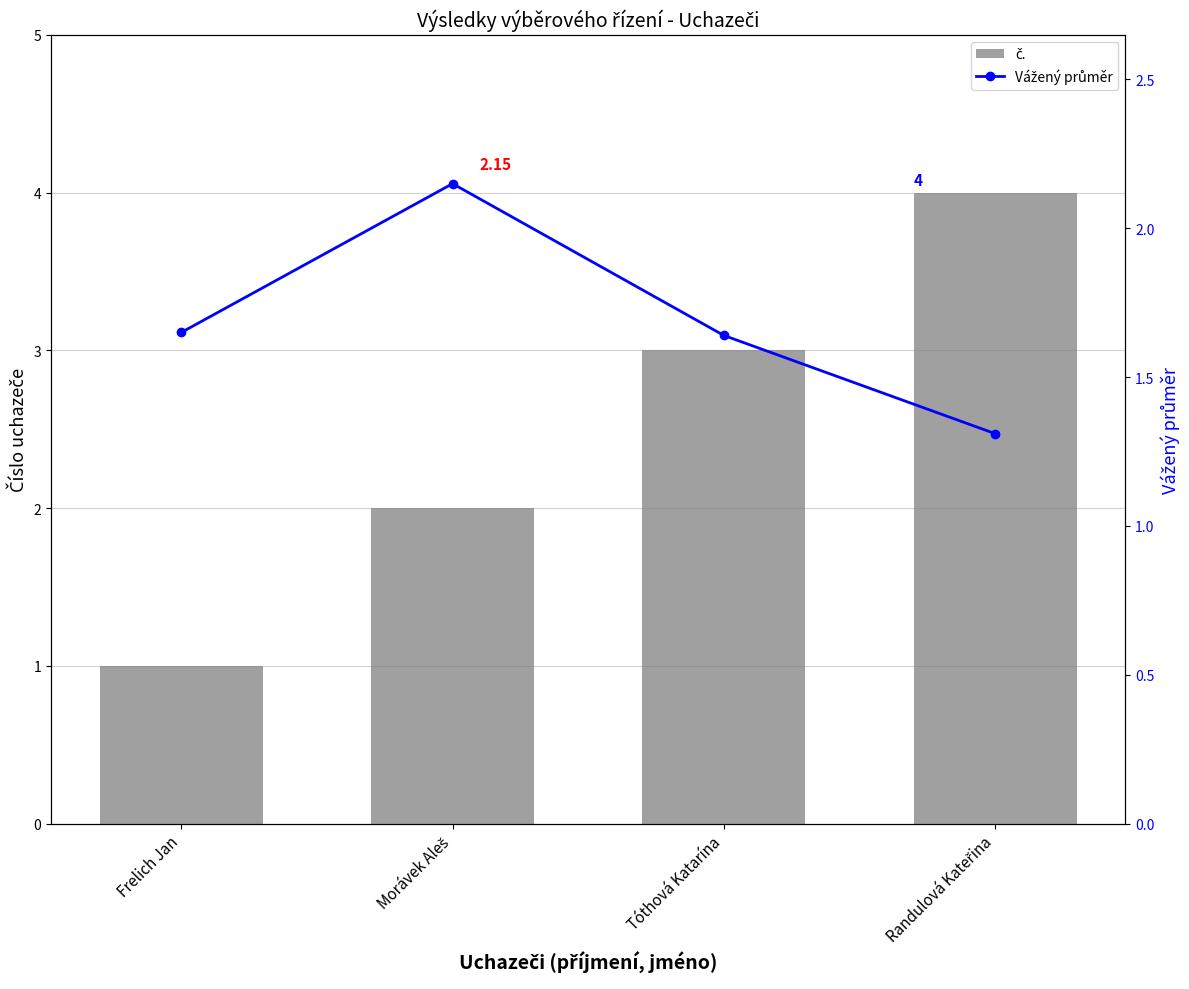

Where is Vážený průměr nearest to the value 1?

Randulová Kateřina